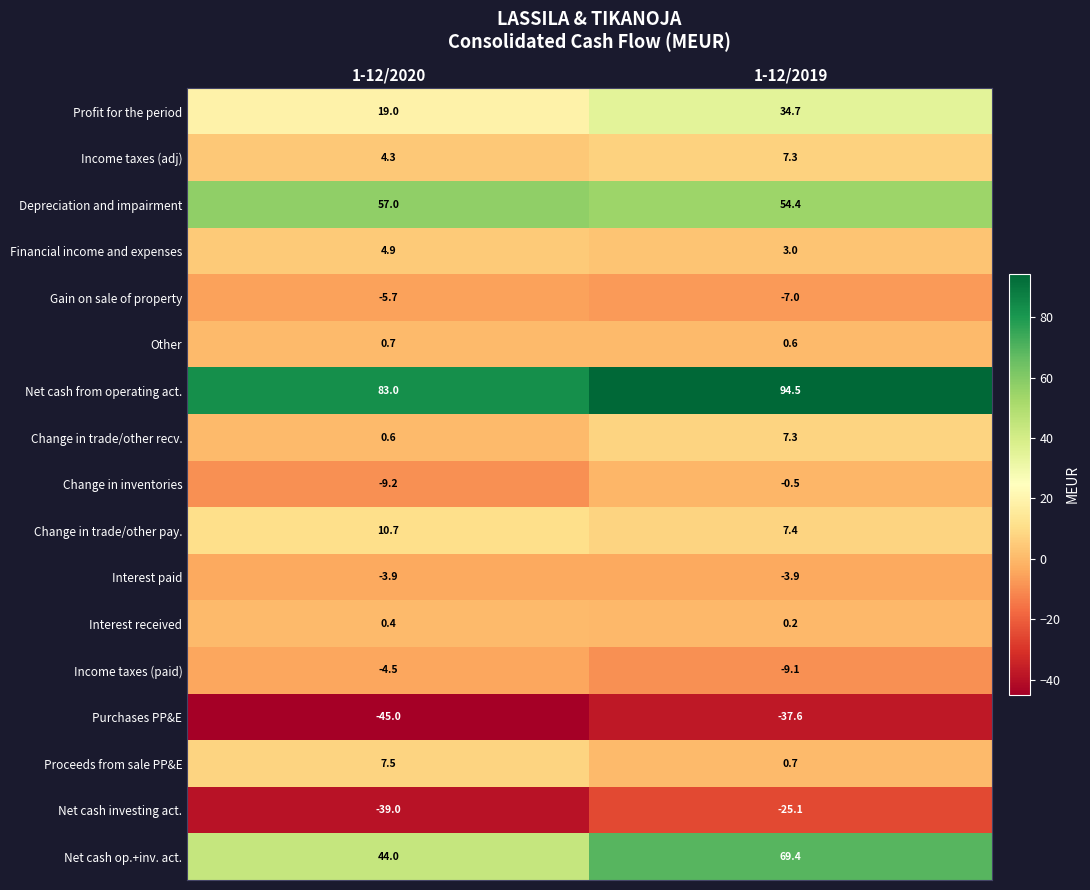

Count the number of categories in the chart.

2